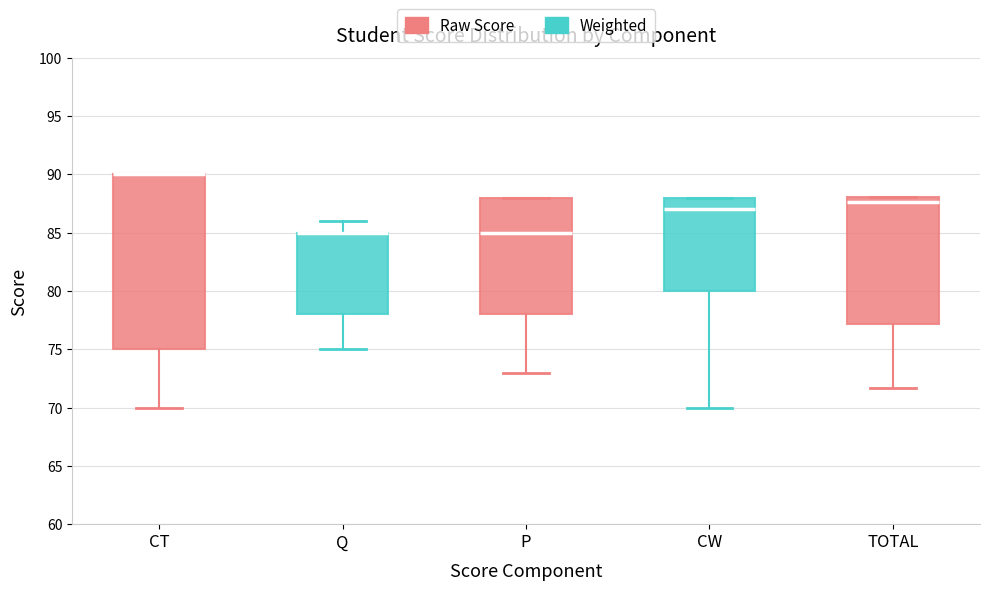

Comparing the boxes themselves (not the whiskers), which one is the tallest?

CT